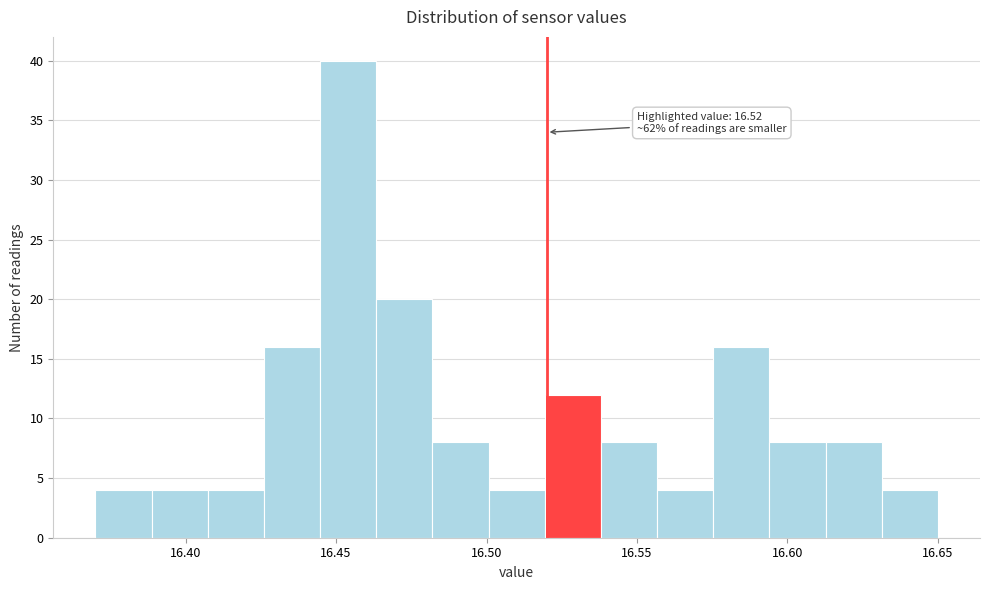

Read against the x-axis, roughly where is the centre of the tallest bar?

16.455